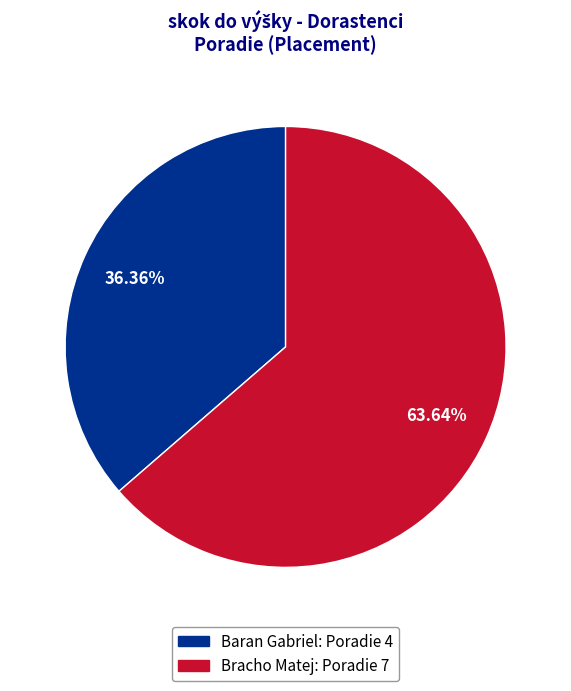

Does Baran Gabriel represent more than half of the total?

No